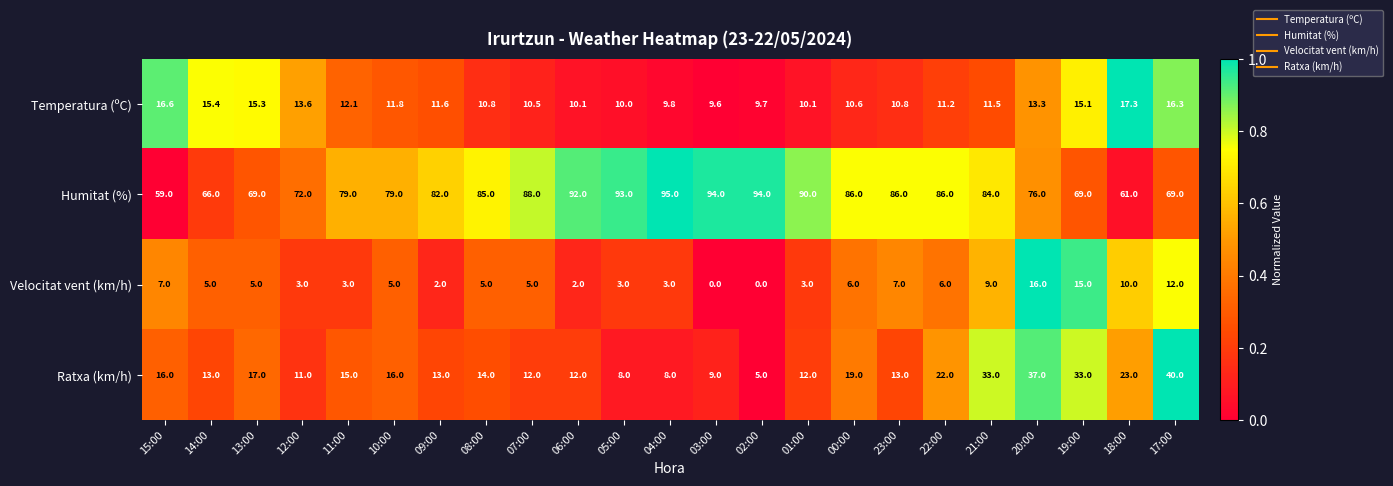

True or false: Humitat (%) has a value of 90.0 at 01:00.

True